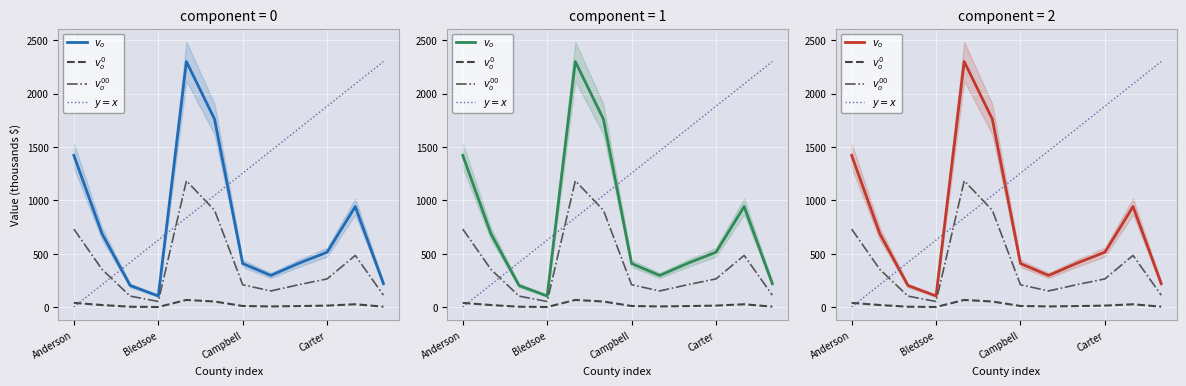

List the series in order of their peak value, highest first.

$v_o$, $y = x$, $v_o^{00}$, $v_o^0$